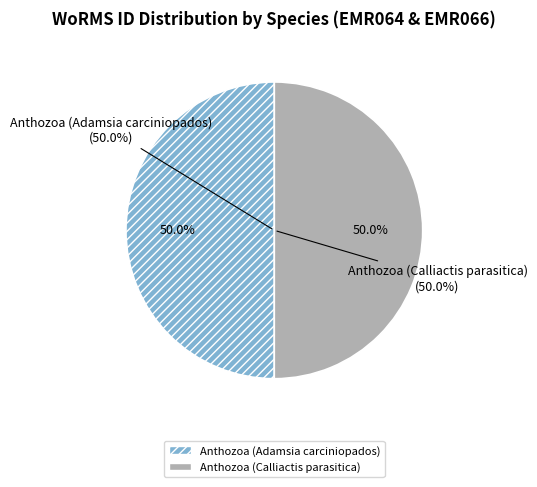

How many segments does this pie chart have?

2